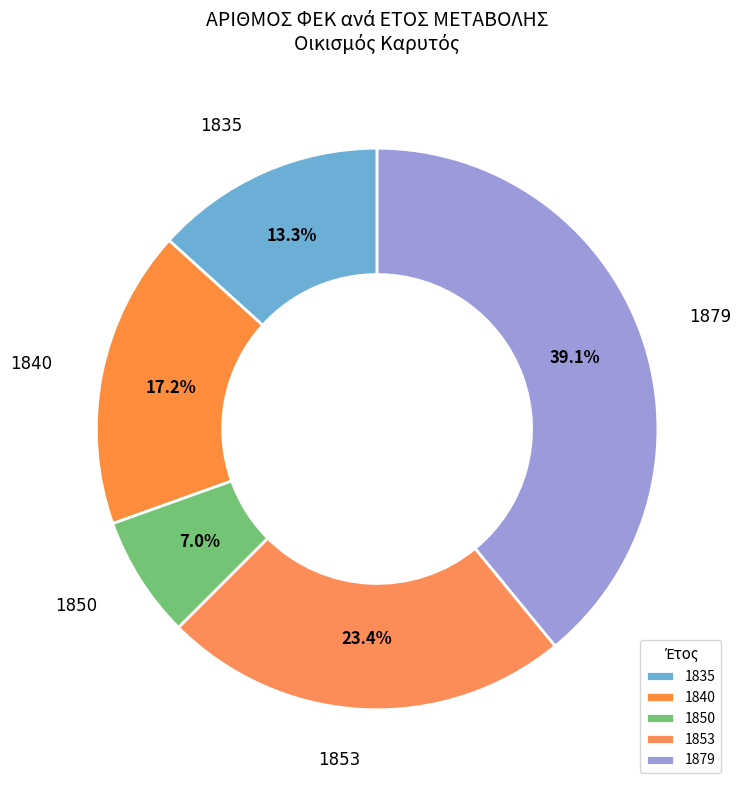

Rank the categories by value from highest to lowest.

1879, 1853, 1840, 1835, 1850